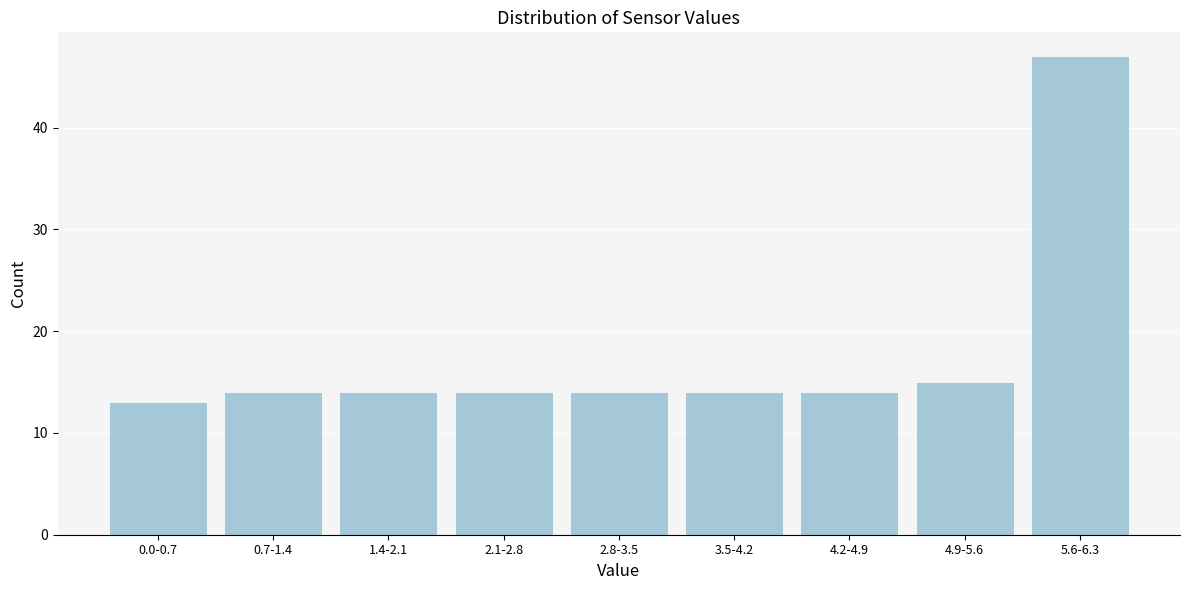

Reading left to right, extract all data points from this chart.

13	14	14	14	14	14	14	15	47